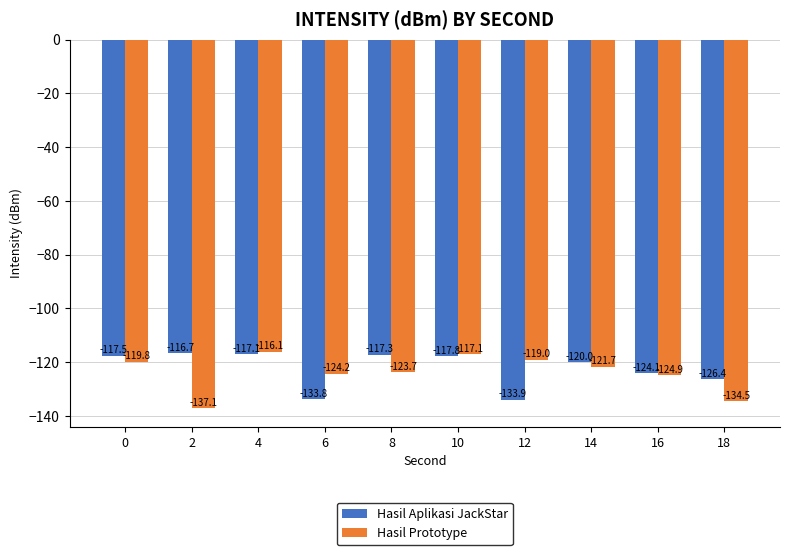

Reading left to right, what are all the values shown in this chart?

Hasil Aplikasi JackStar: -117.5	-116.7	-117.1	-133.8	-117.3	-117.8	-133.9	-120.0	-124.1	-126.4
Hasil Prototype: -119.8	-137.1	-116.1	-124.2	-123.7	-117.1	-119.0	-121.7	-124.9	-134.5